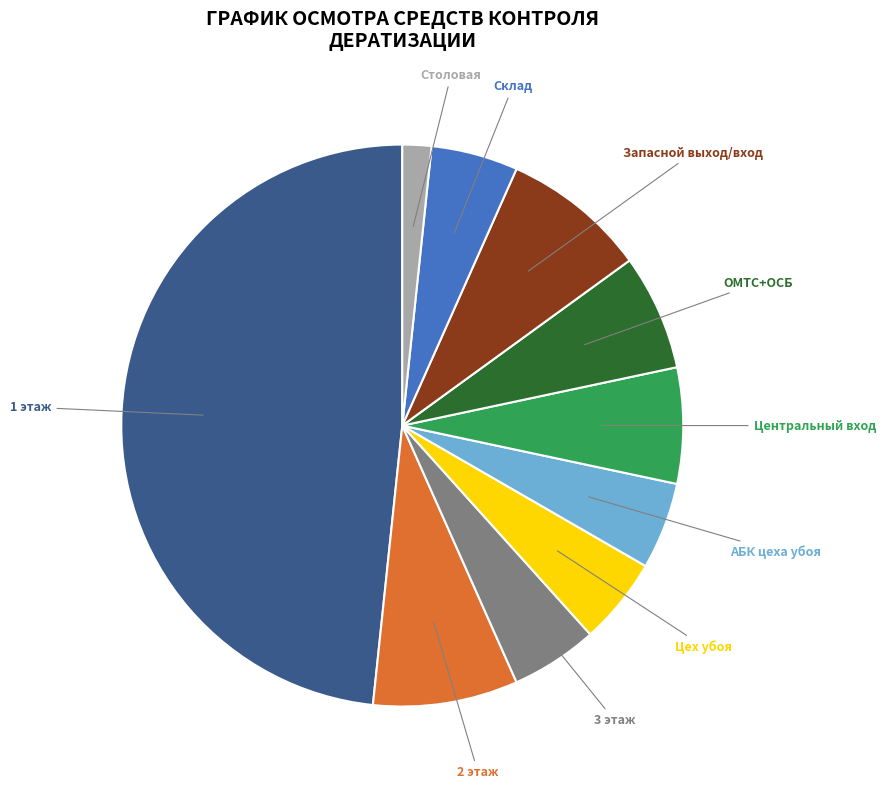

Which slice is the smallest?

Столовая